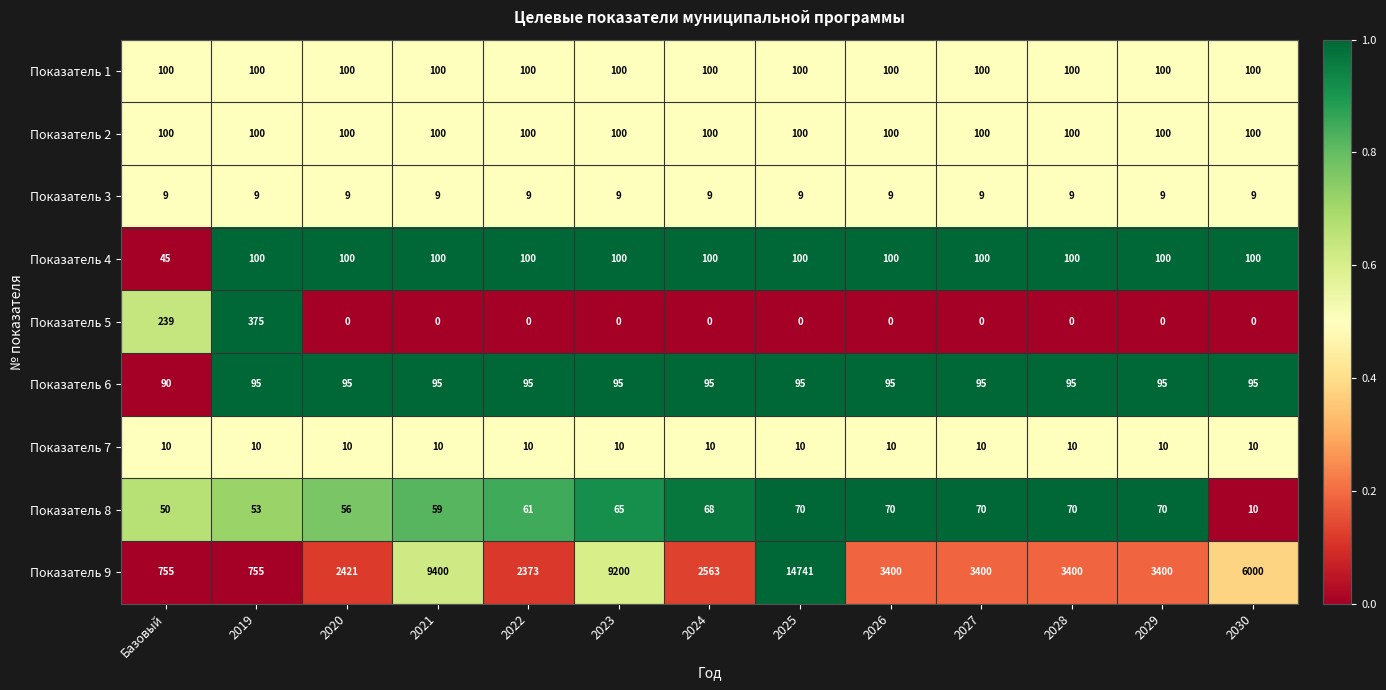

What is the difference between the highest and lowest values at 2021?

9400